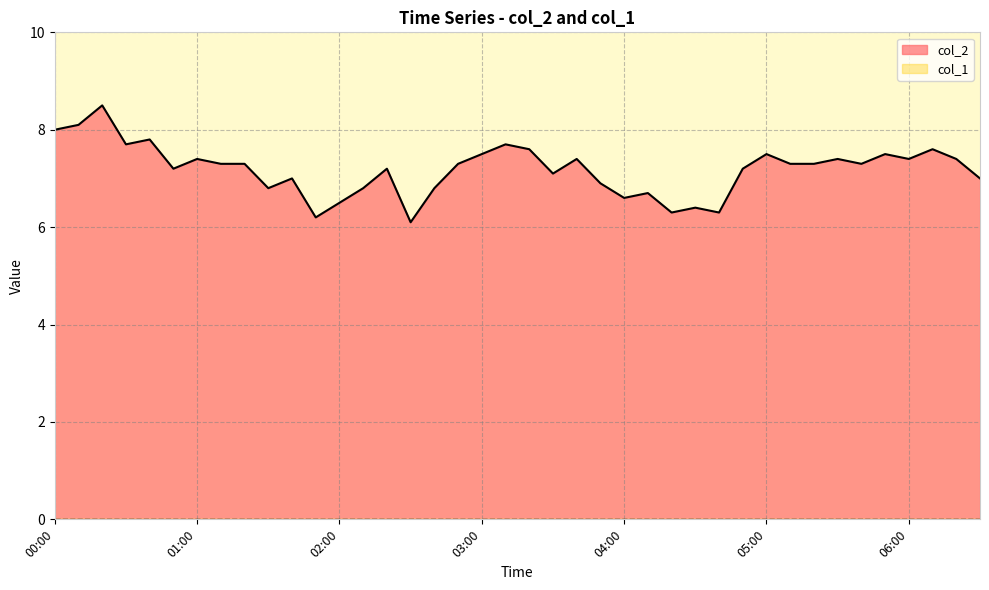

Is it true that the value at 06:00 is 10.2?

False